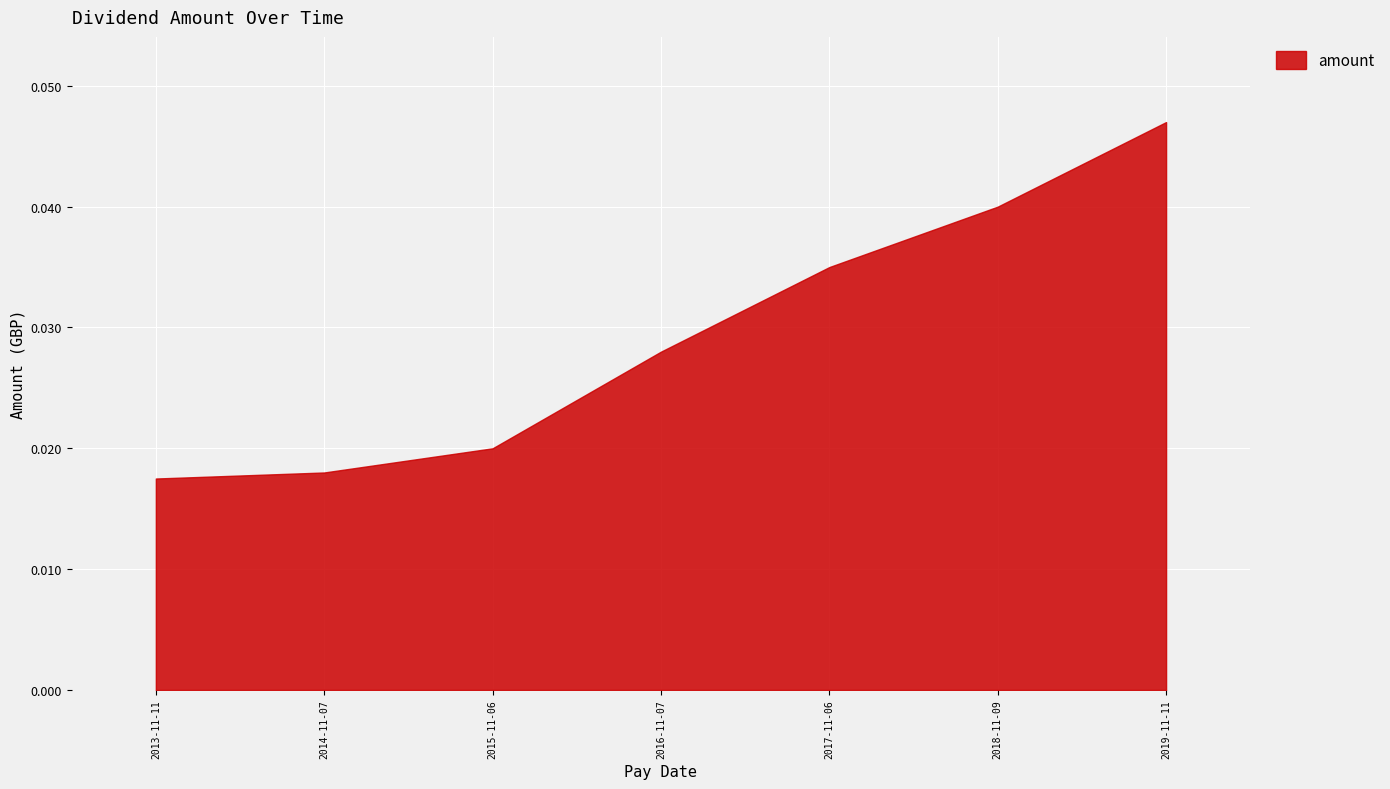

Which category has the highest value across all series?

2019-11-11